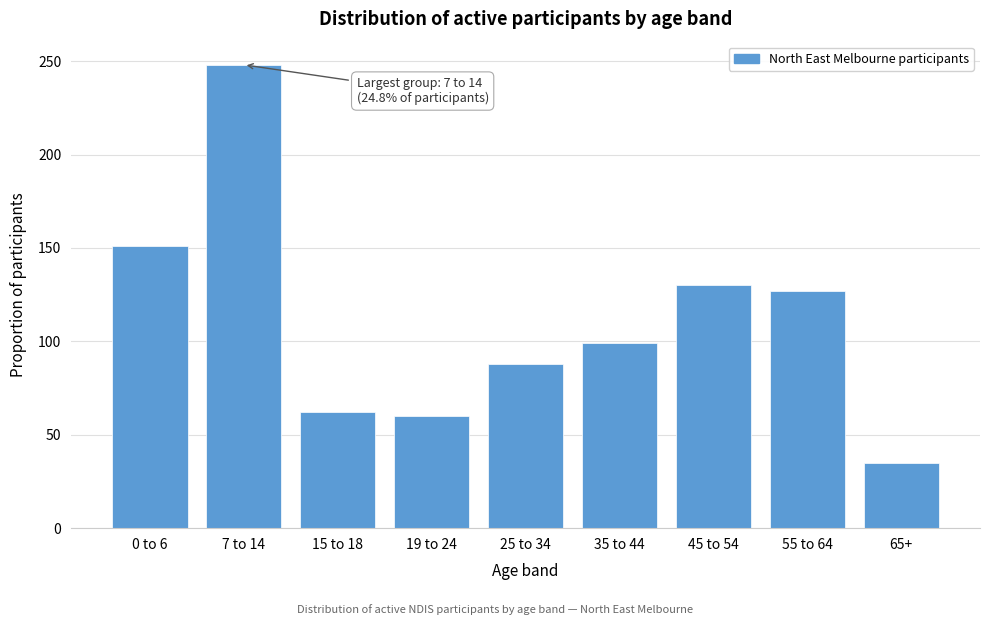

Reading left to right, list all the values displayed in this chart.

151	248	62	60	88	99	130	127	35